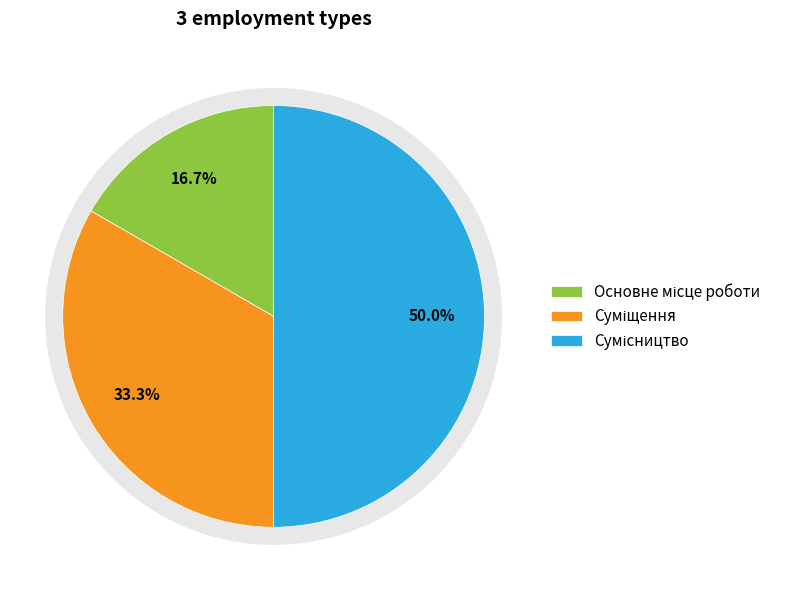

What is the largest slice in the pie chart?

Сумісництво